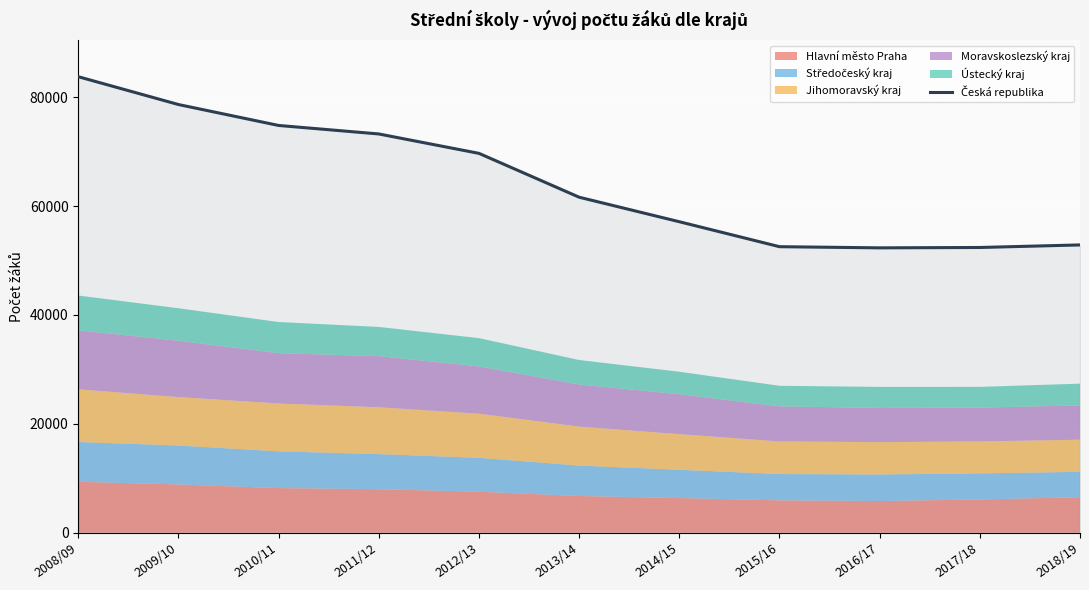

How many data points are less than 61613?

5